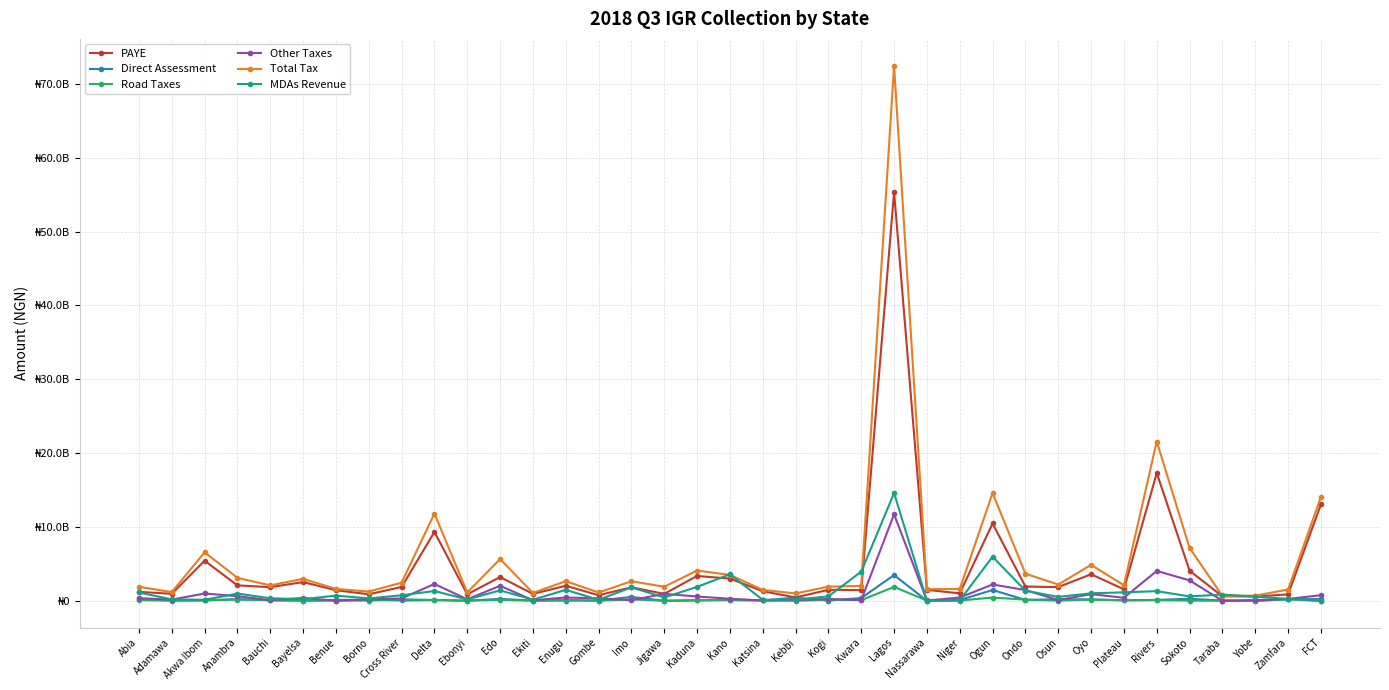

What are all the series names shown in the legend?

PAYE, Direct Assessment, Road Taxes, Other Taxes, Total Tax, MDAs Revenue